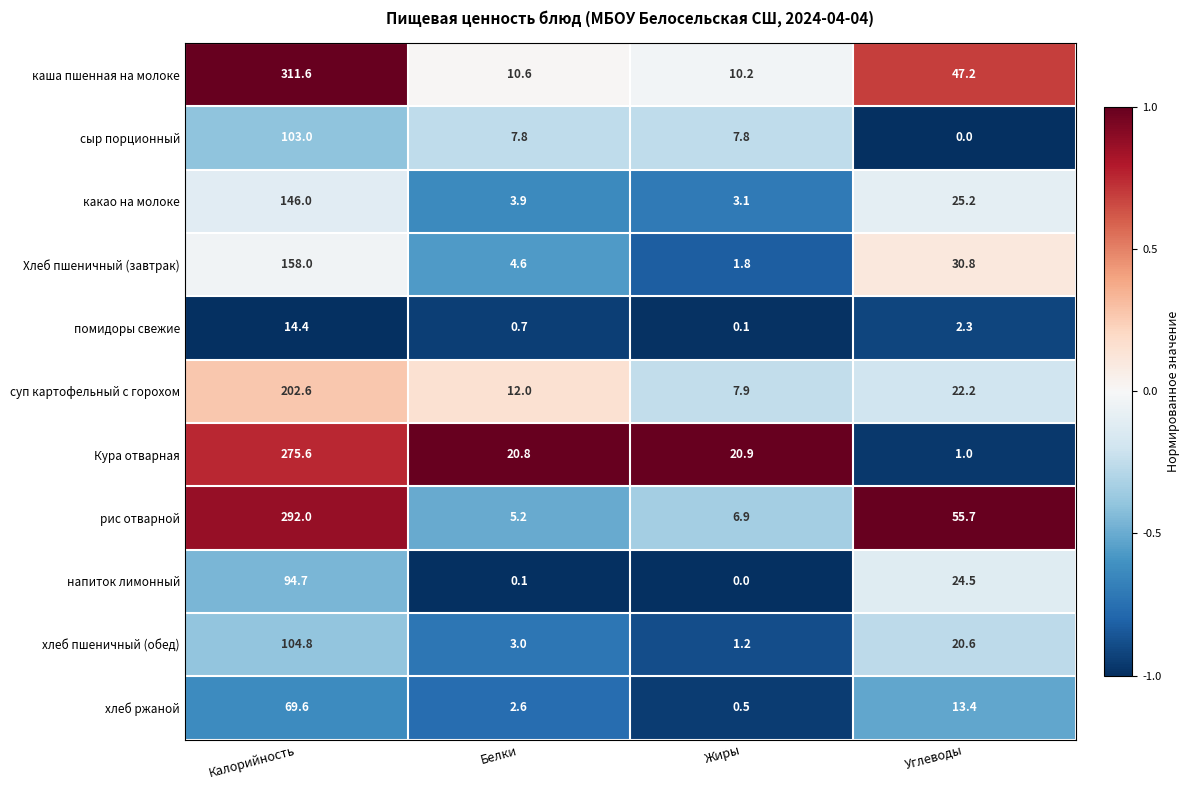

At which label does напиток лимонный first exceed 24?

Калорийность